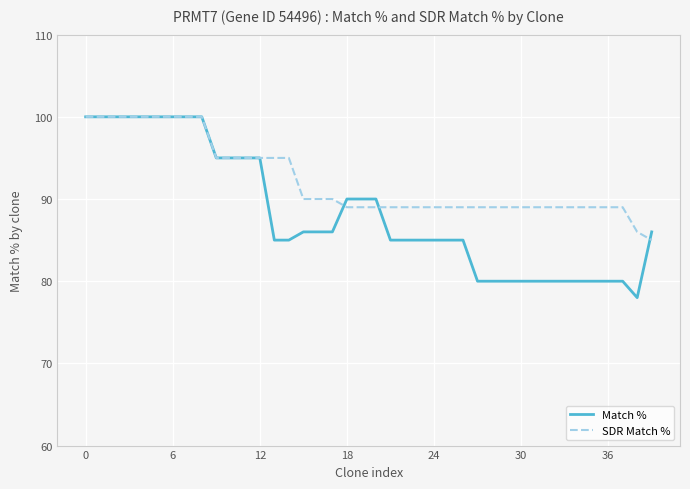

Reading right to left, extract all data points from this chart.

Match %: 86	78	80	80	80	80	80	80	80	80	80	80	80	85	85	85	85	85	85	90	90	90	86	86	86	85	85	95	95	95	95	100	100	100	100	100	100	100	100	100
SDR Match %: 85	86	89	89	89	89	89	89	89	89	89	89	89	89	89	89	89	89	89	89	89	89	90	90	90	95	95	95	95	95	95	100	100	100	100	100	100	100	100	100